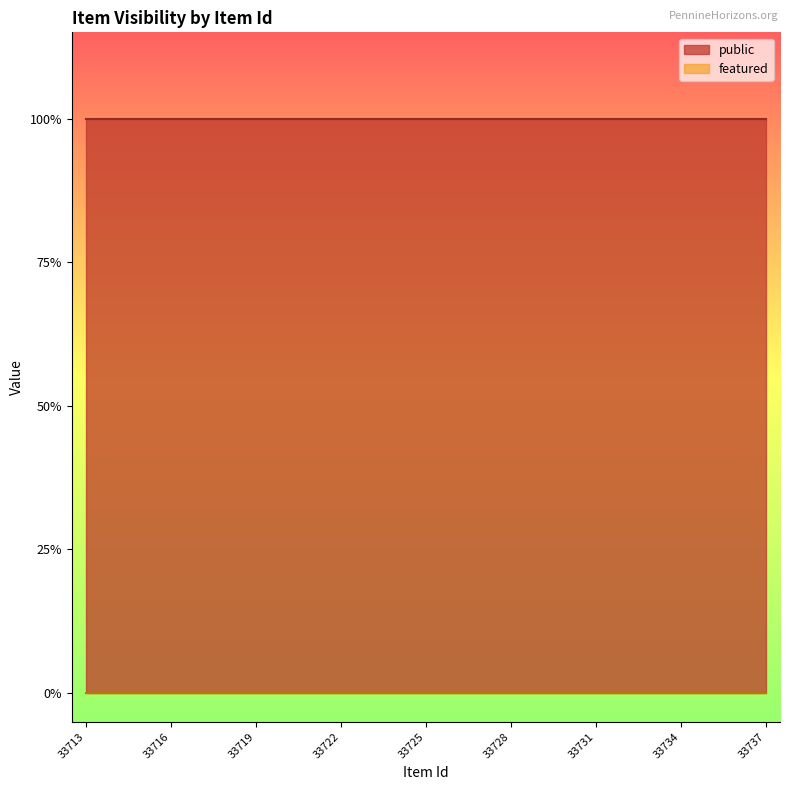

True or false: public and featured cross at least once.

False